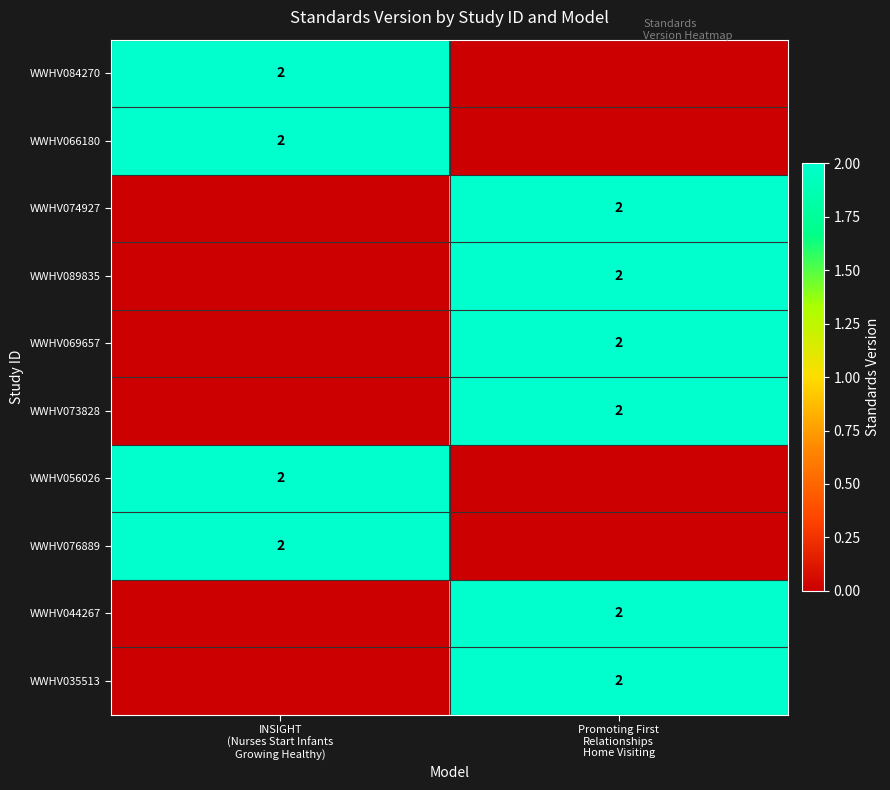

List the labels in order of WWHV069657 value, largest first.

Promoting First Relationships Home Visiting, INSIGHT (Nurses Start Infants Growing Healthy)